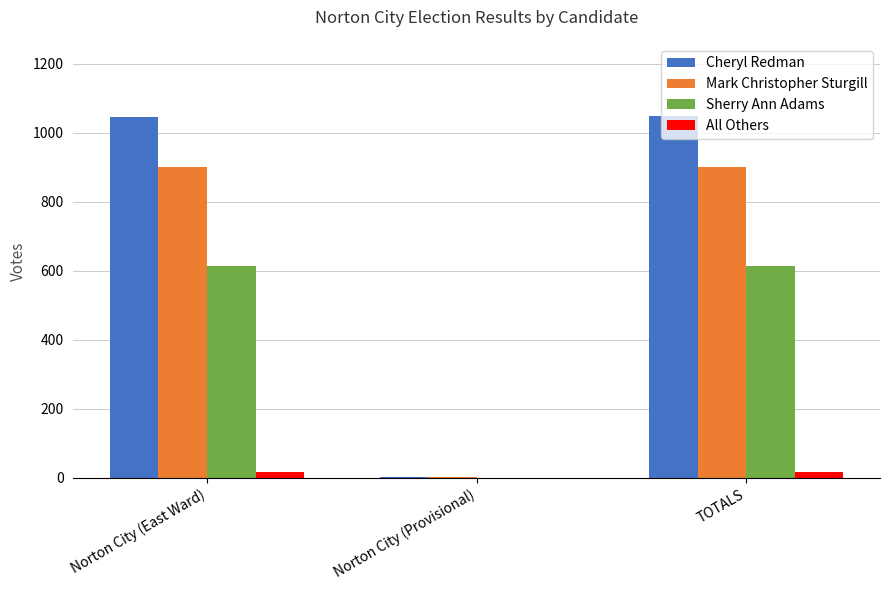

Between Norton City (Provisional) and TOTALS, which series saw the biggest shift?

Cheryl Redman